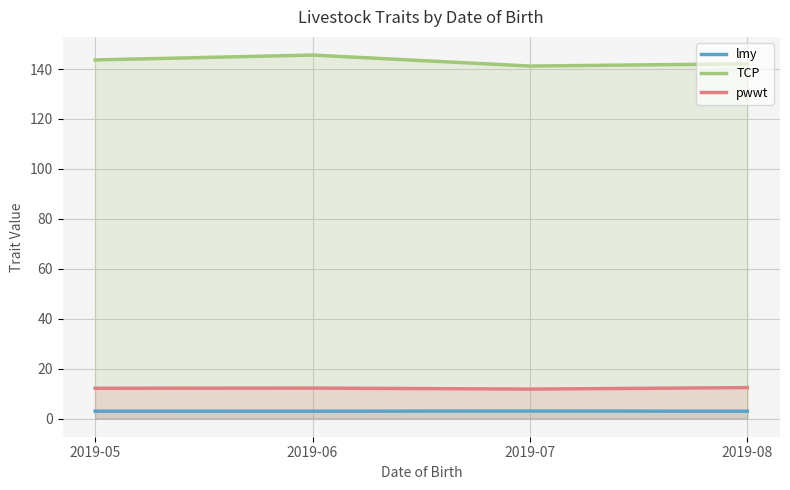

Where is the first local minimum for lmy?

2019-06